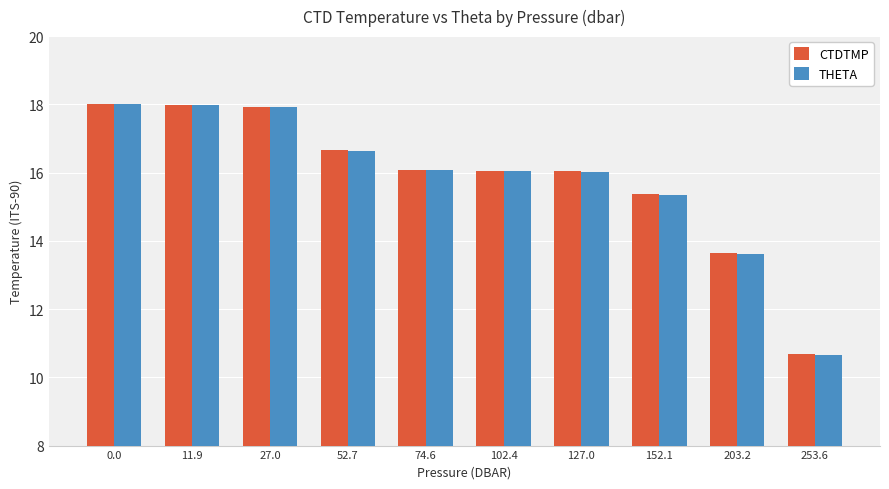

What position from the right is 27.0?

8